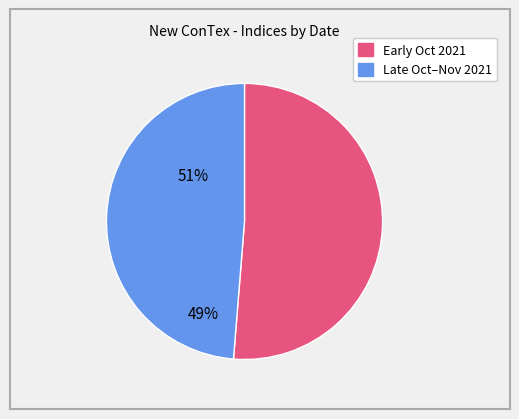

Does any single category account for the majority?

Yes